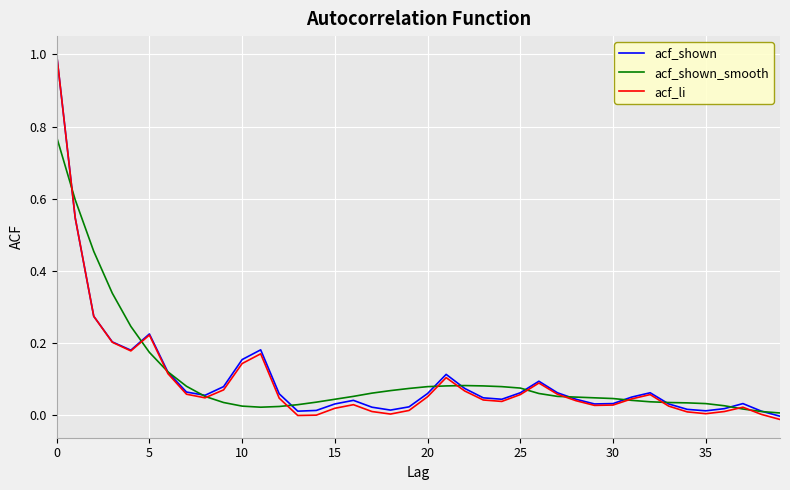

What is the greatest value displayed?

1.0